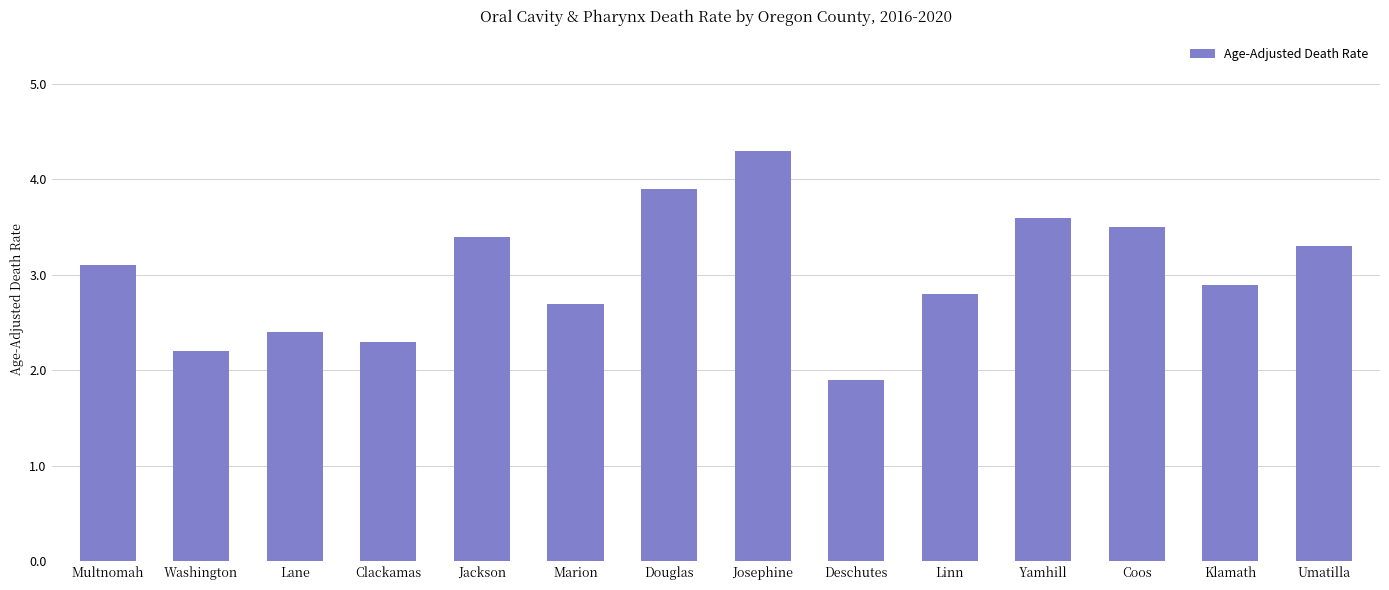

Is it true that the value at Klamath is 4.9?

False